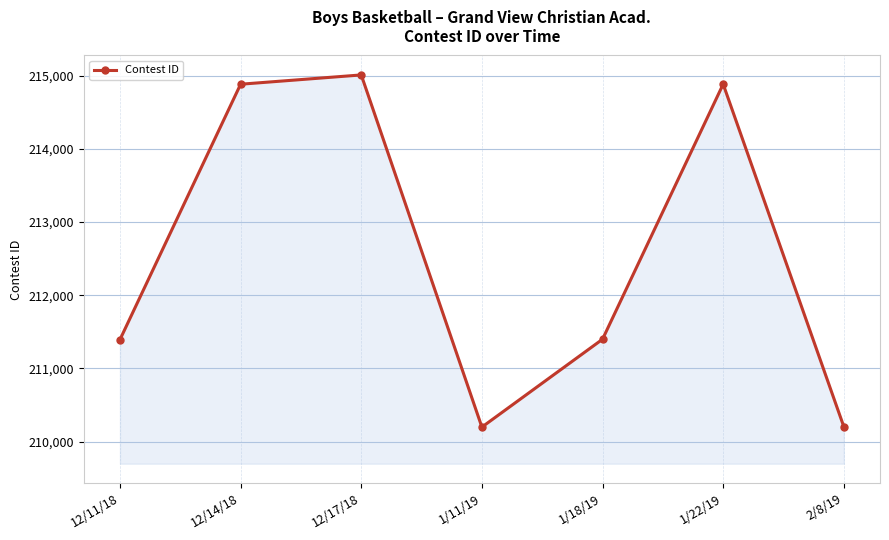

Where is the data nearest to the value 212604?

1/18/19